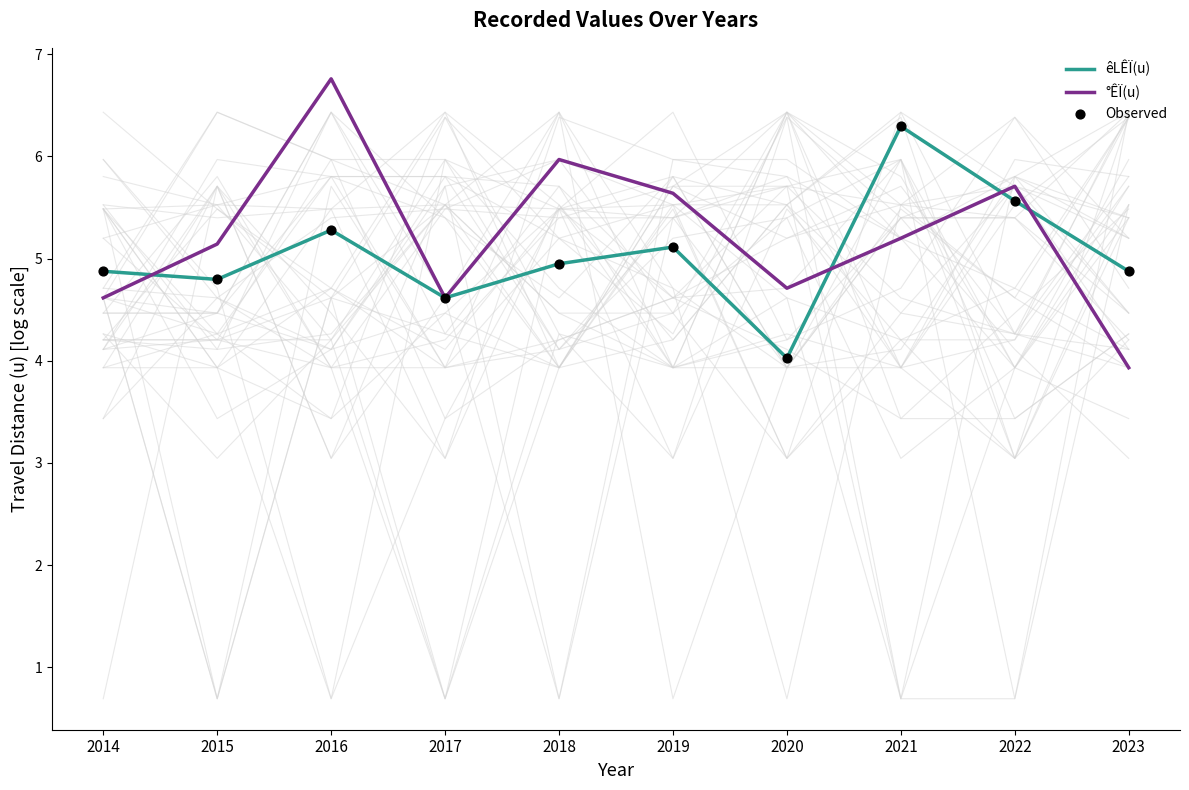

Which series has the widest spread of Y values?

°ÊÏ(u)